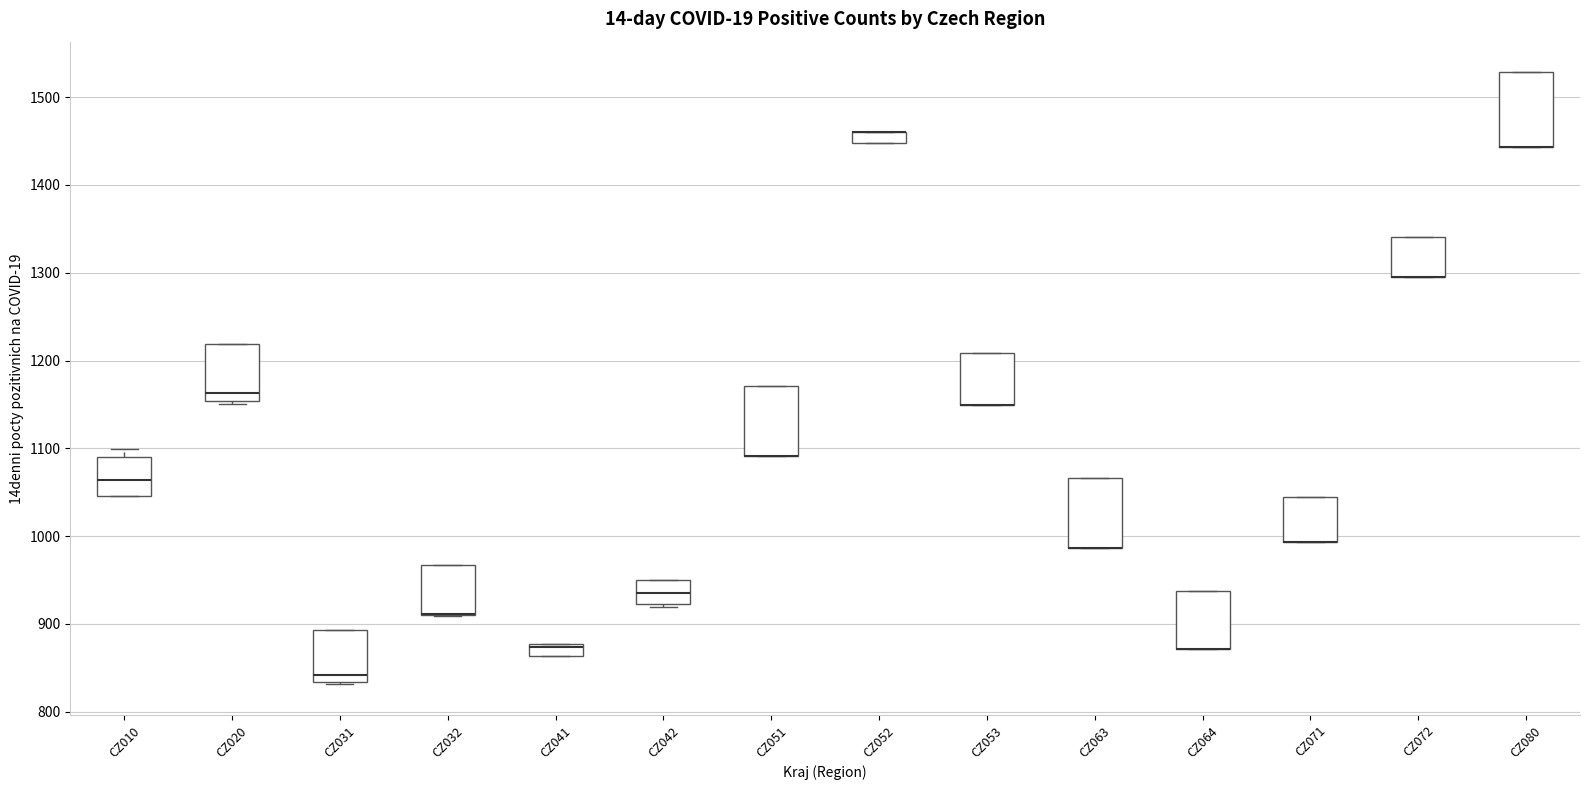

Where is the upper edge of the box for CZ031 on the y-axis? The values are not printed on the chart, so give them approximately, as read against the axis.

890